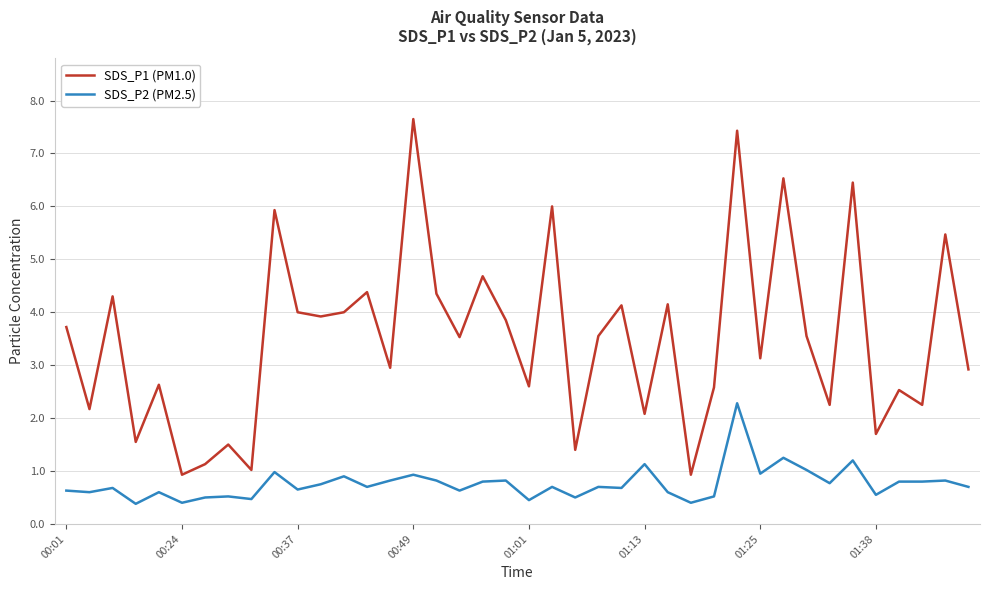

True or false: SDS_P2 (PM2.5) and SDS_P1 (PM1.0) intersect in this chart.

False